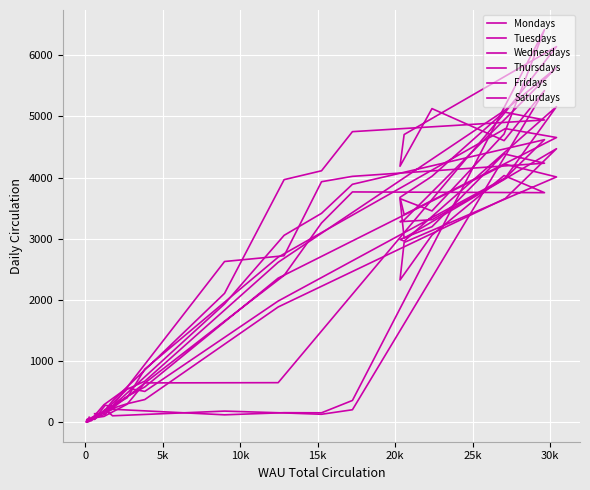

What are all the series names shown in the legend?

Mondays, Tuesdays, Wednesdays, Thursdays, Fridays, Saturdays